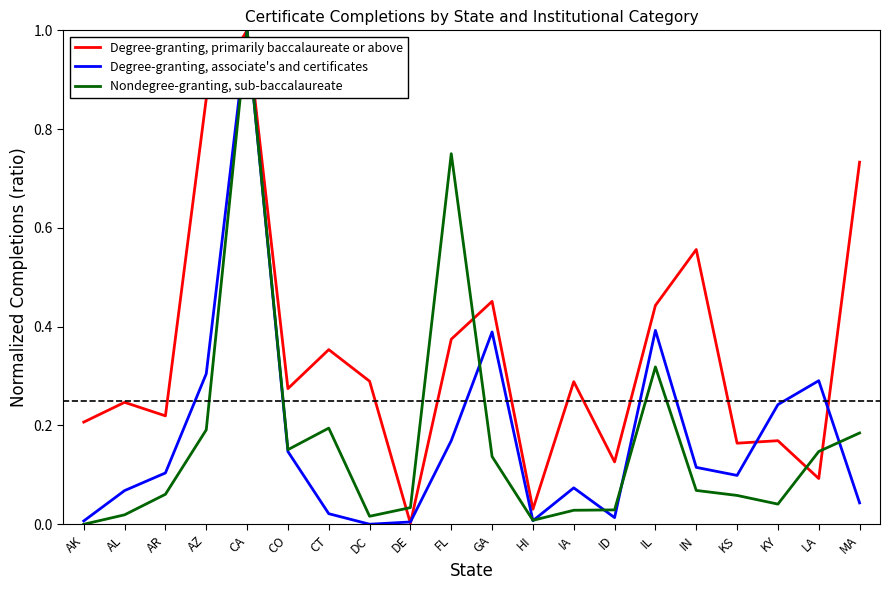

Rank the series at MA from highest to lowest value.

Degree-granting, primarily baccalaureate or above, Nondegree-granting, sub-baccalaureate, Degree-granting, associate's and certificates